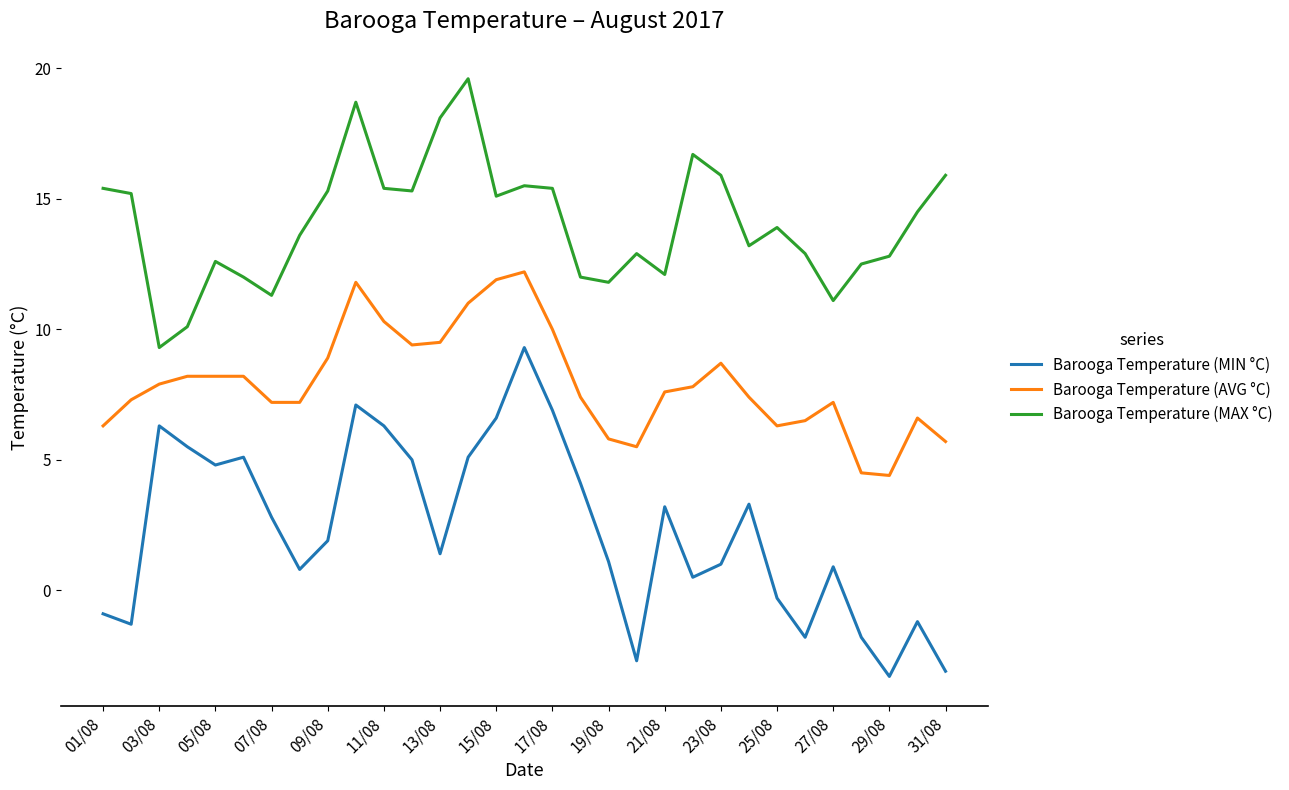

What are all the series names shown in the legend?

Barooga Temperature (MIN °C), Barooga Temperature (AVG °C), Barooga Temperature (MAX °C)